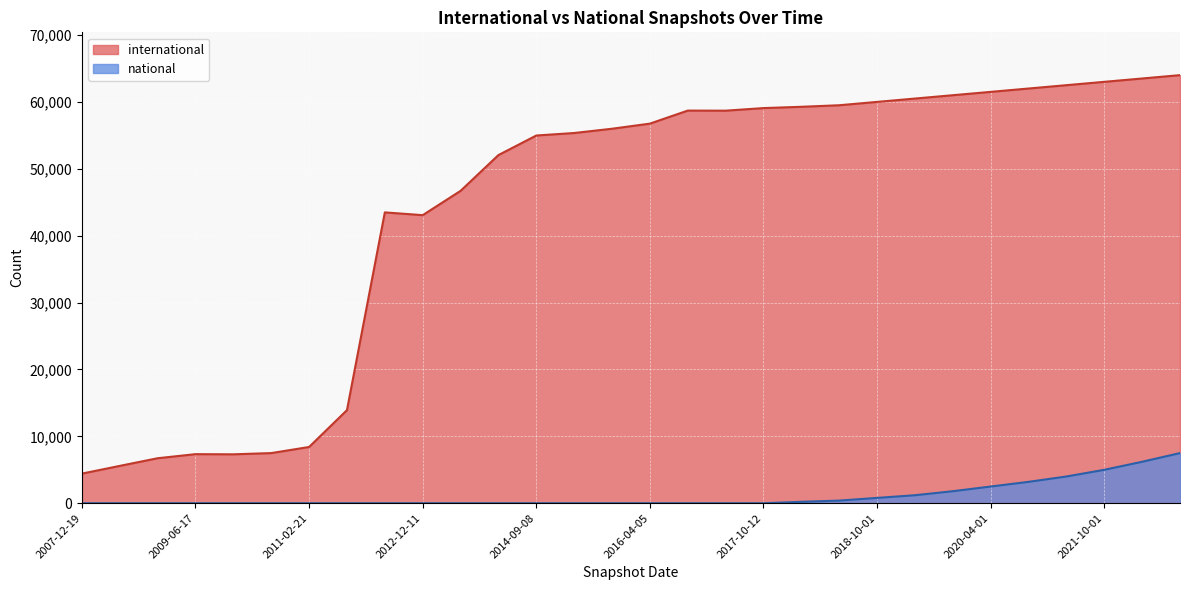

Rank the series by their maximum value, from lowest to highest.

national, international